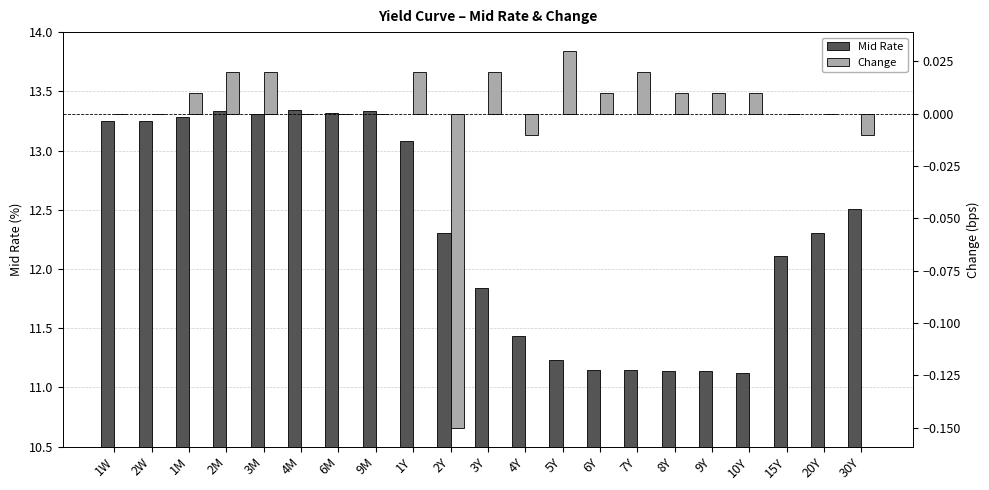

How many negative values does the Change series have?

3